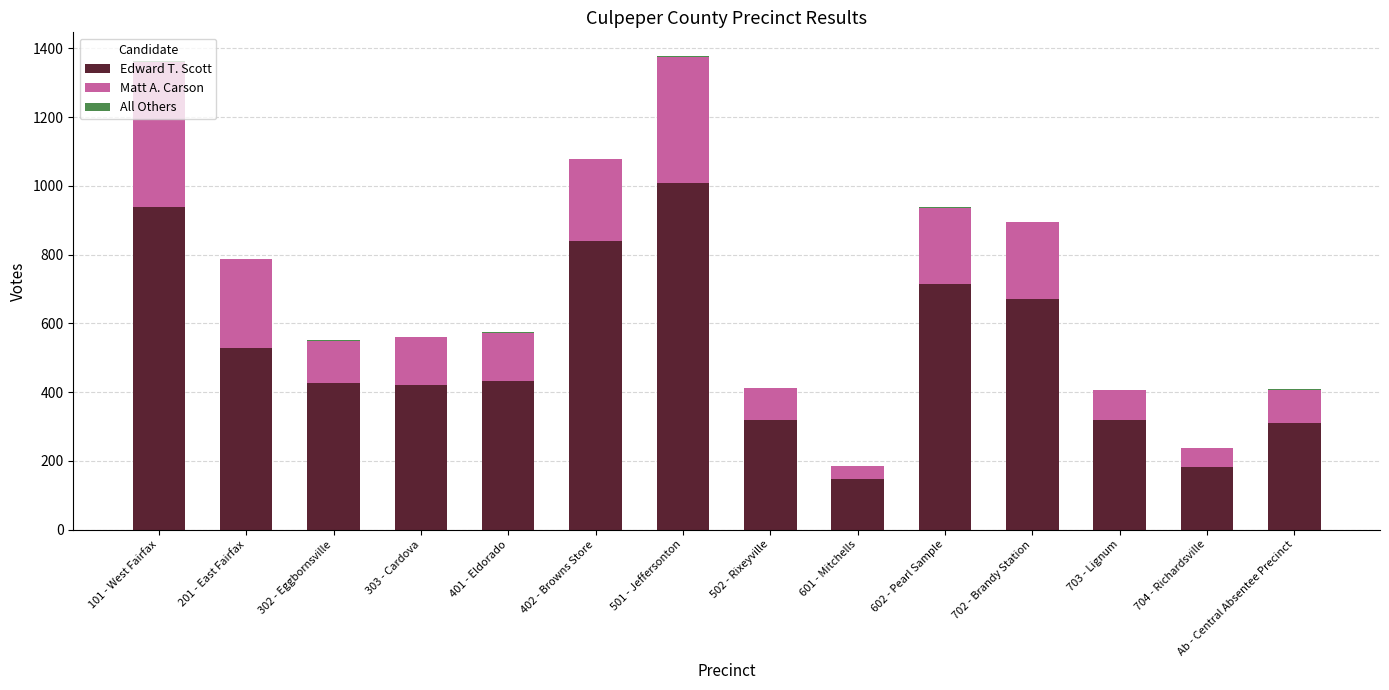

True or false: Edward T. Scott has a value of 433 at 401 - Eldorado.

True